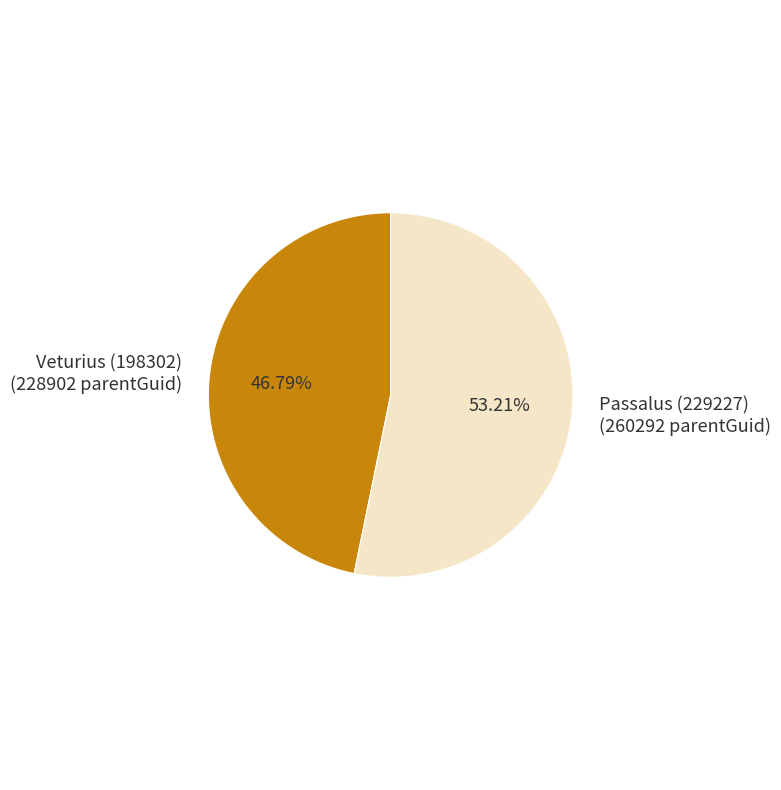

True or false: Passalus (229227) accounts for 53% of the total.

True